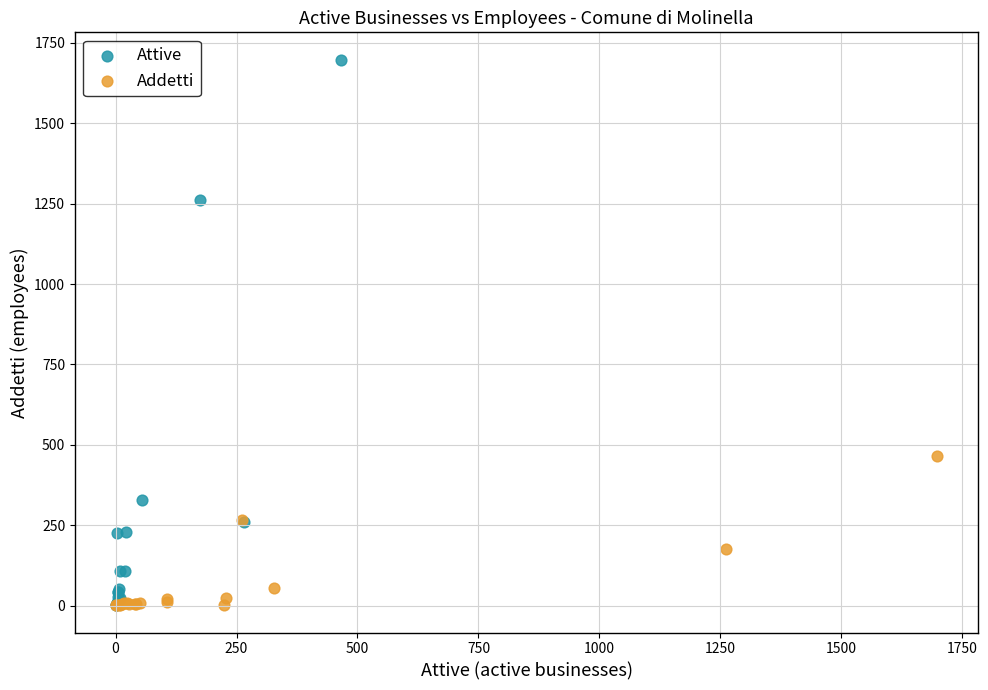

Which series has the largest Y range (max minus min)?

Attive